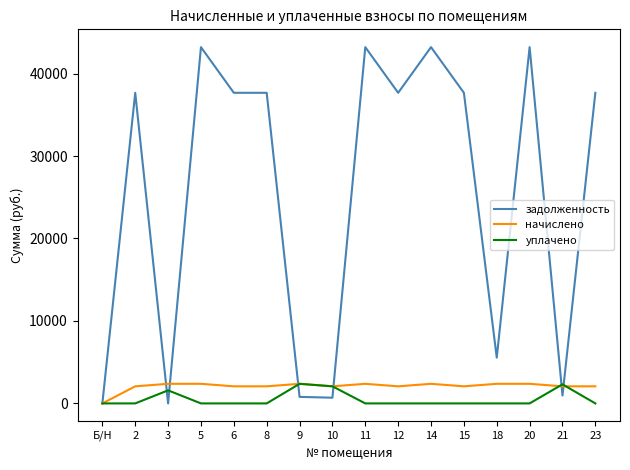

What is the sum of the начислено values at 9 and 2?

4448.1